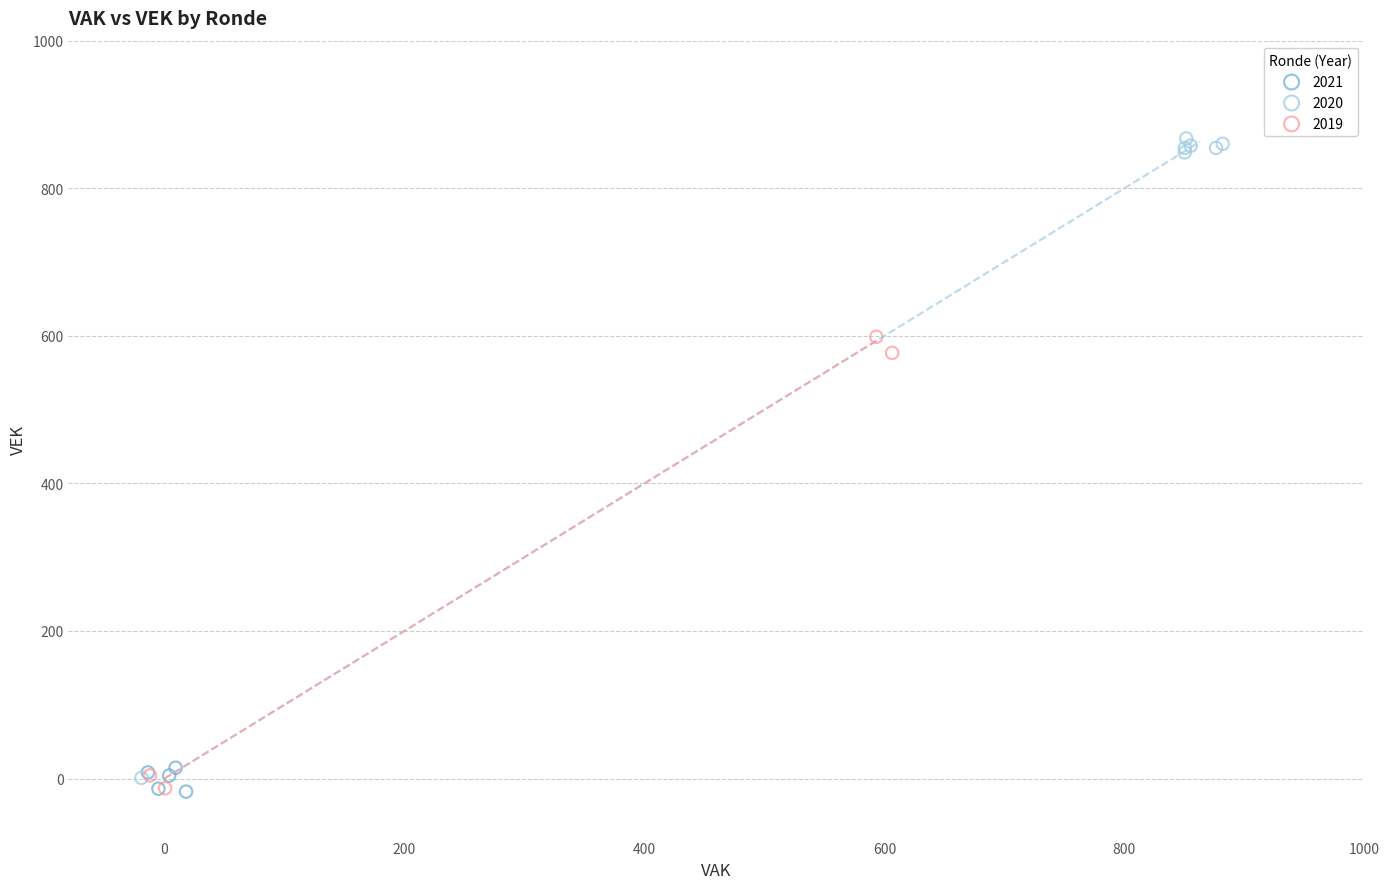

Which series has the largest Y range (max minus min)?

2020